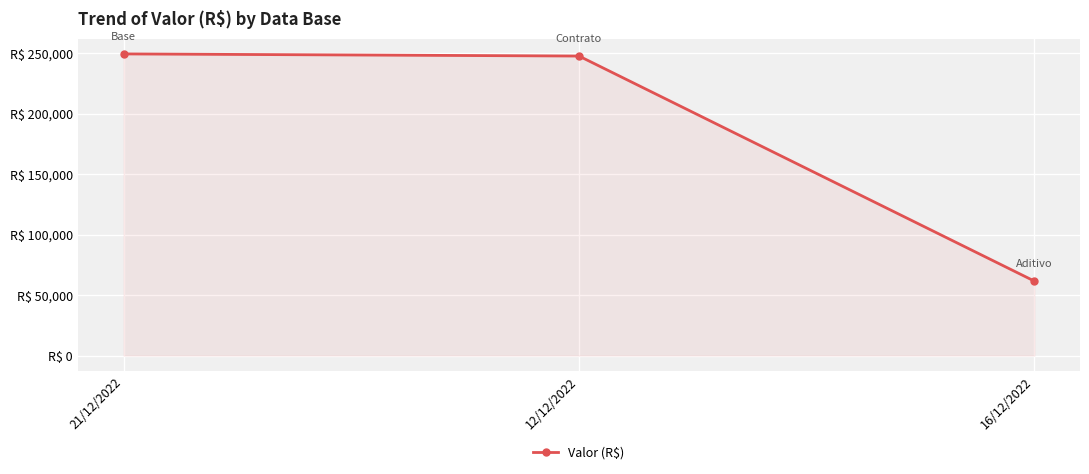

The value at 12/12/2022 is 424477.4. True or false?

False